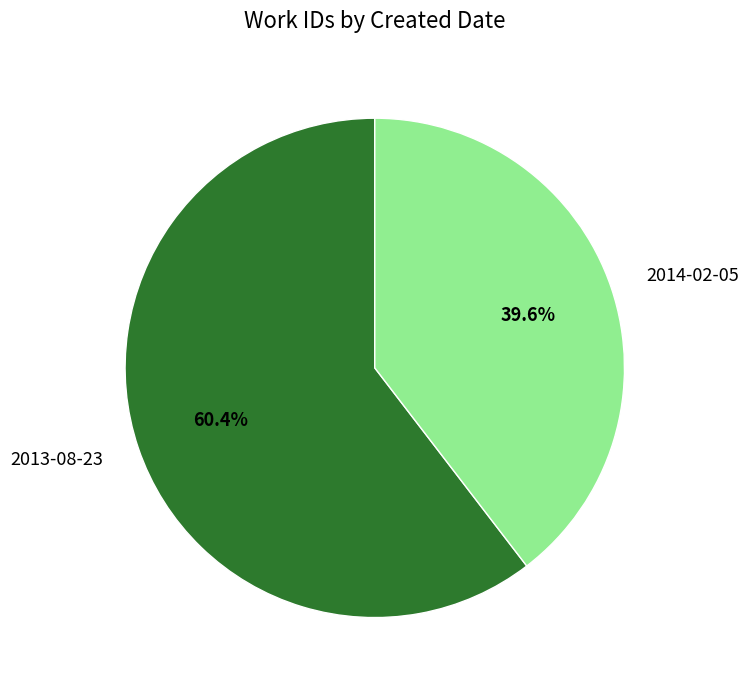

True or false: 2014-02-05 accounts for 40% of the total.

True